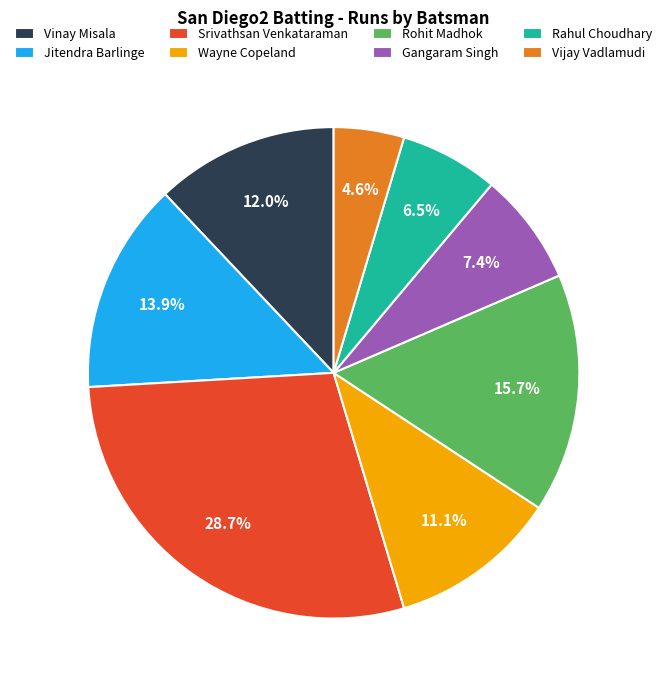

What is the total percentage of Gangaram Singh and Srivathsan Venkataraman?

36.1%